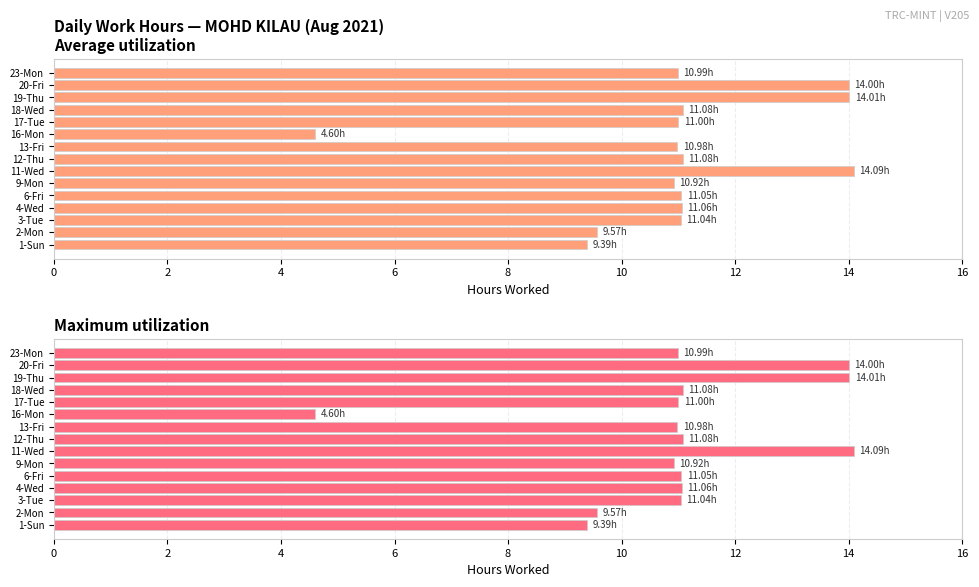

How many data points in Maximum utilization (Hours) are less than 11?

6